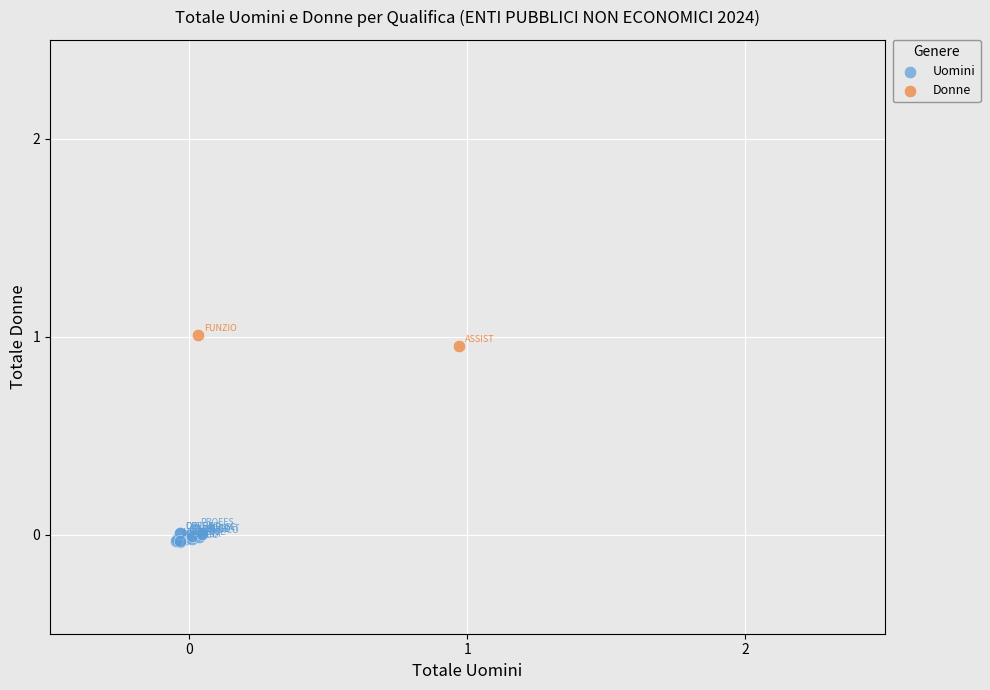

What are all the series names shown in the legend?

Uomini, Donne